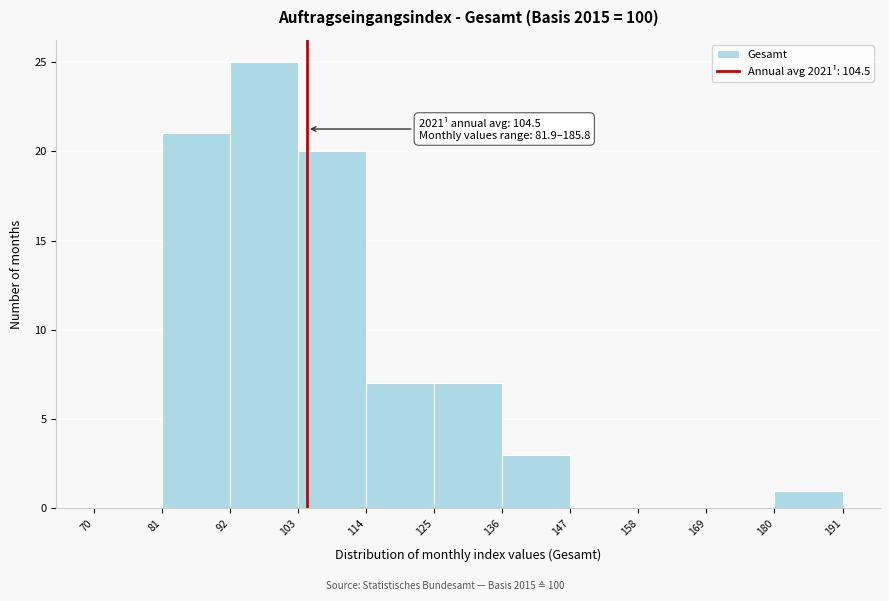

Over which range of the x-axis is the bar tallest?

92 to 103